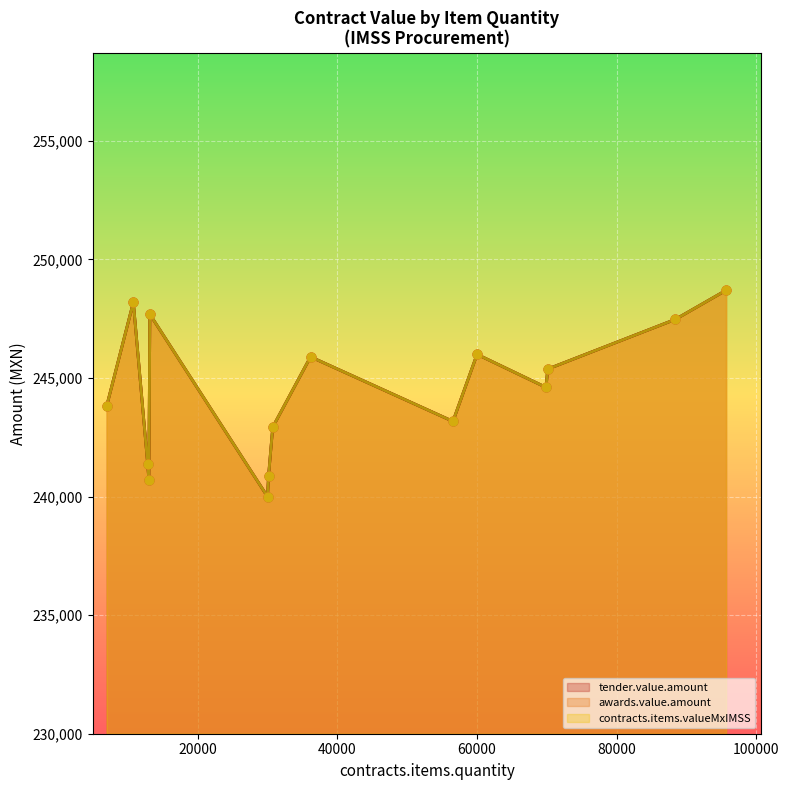

Is the value of contracts.items.valueMxIMSS at 10791 greater than the value of awards.value.amount at 56552?

Yes